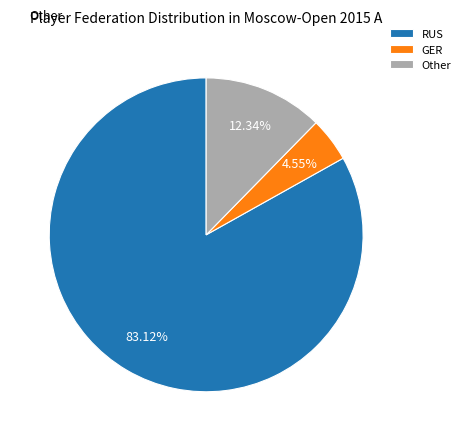

Count the number of slices in the pie.

3